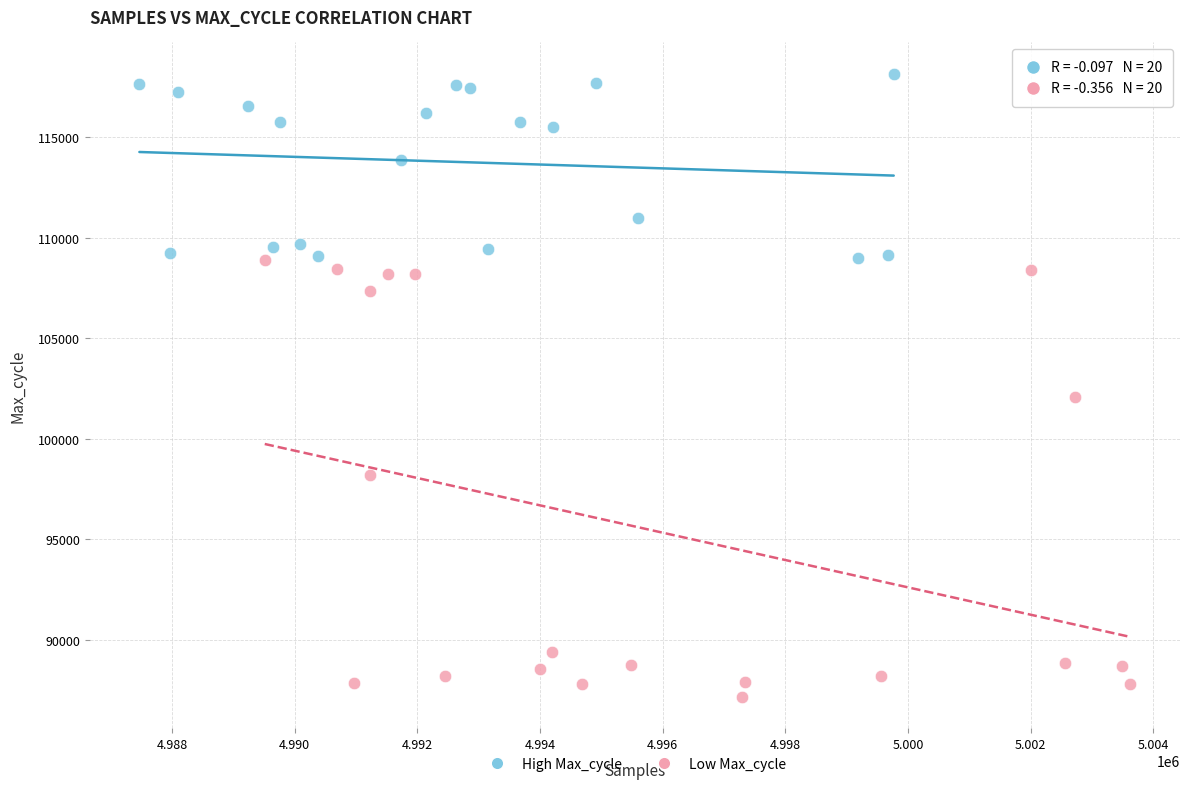

Which series has the widest spread of Y values?

Low Max_cycle